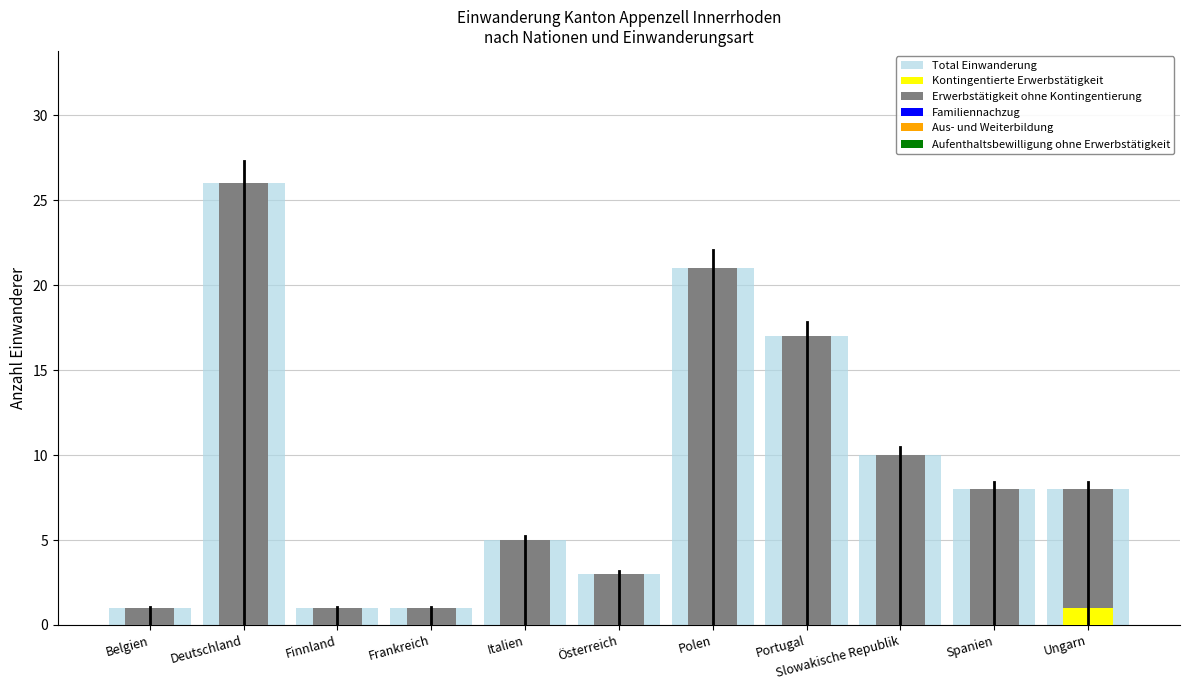

Which series has the largest total across all categories?

Total Einwanderung